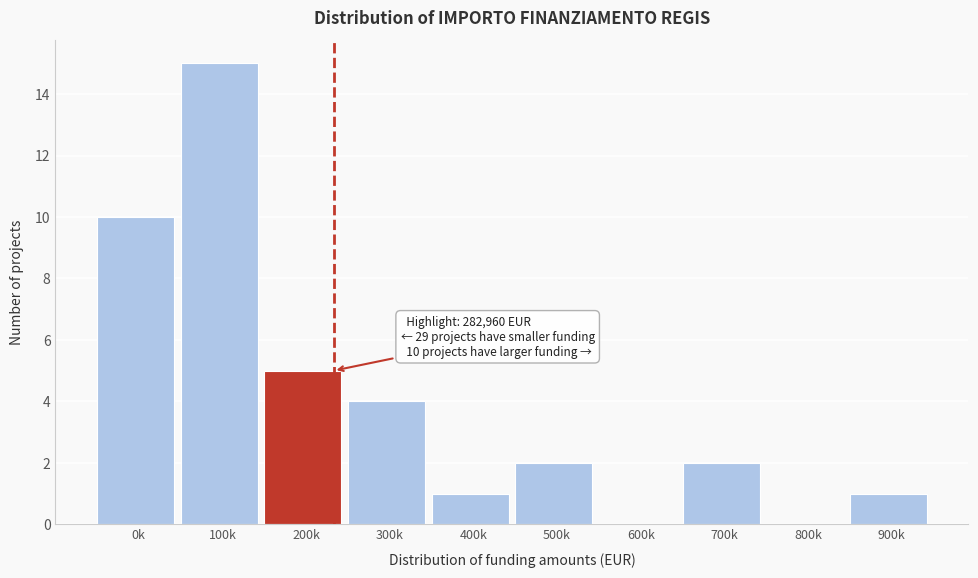

Reading left to right, transcribe all the data shown in this chart.

0k=10	100k=15	200k=5	300k=4	400k=1	500k=2	600k=0	700k=2	800k=0	900k=1